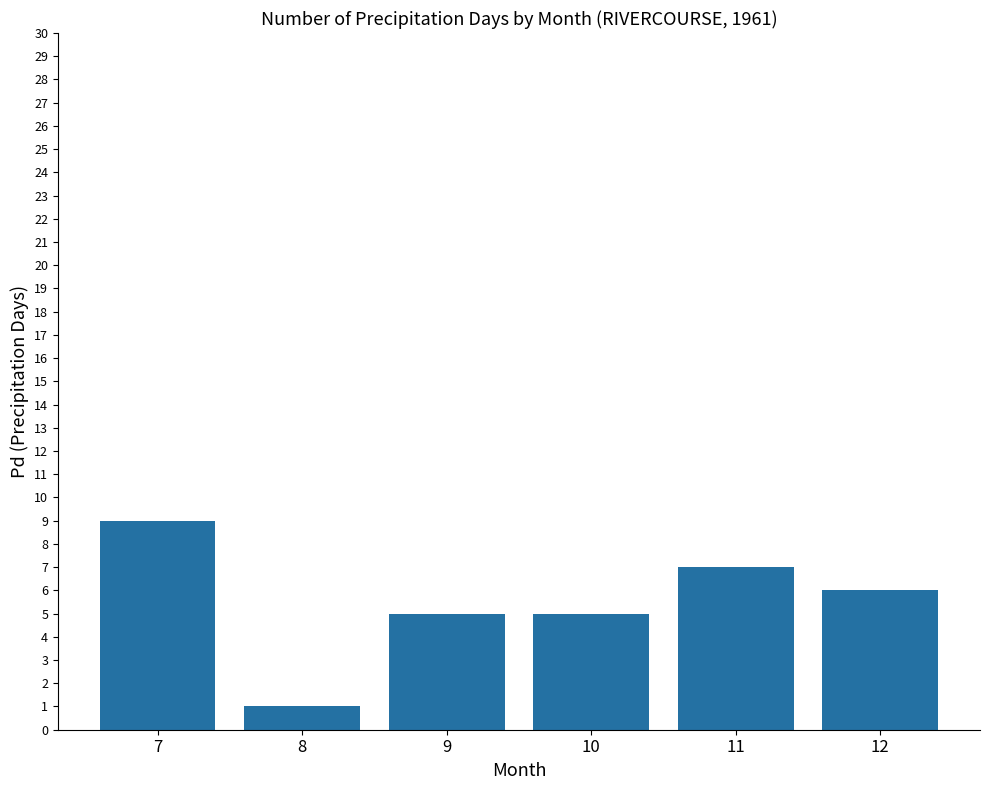

Reading right to left, extract all data points from this chart.

6	7	5	5	1	9